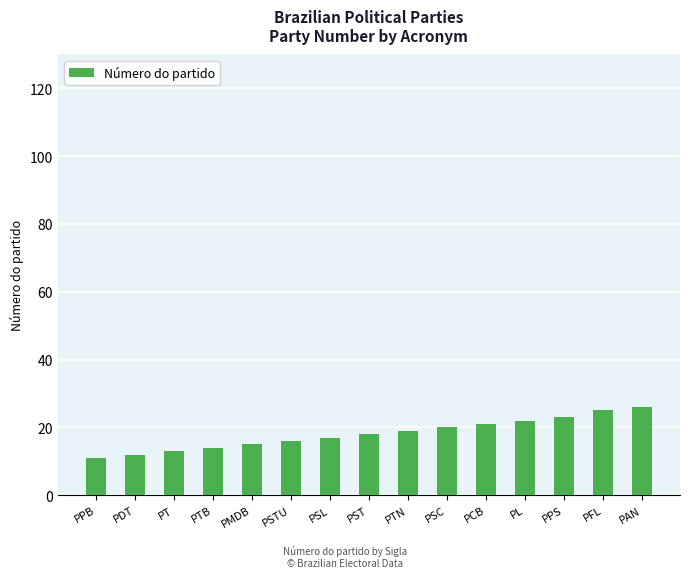

Reading left to right, transcribe all the data shown in this chart.

PPB=11	PDT=12	PT=13	PTB=14	PMDB=15	PSTU=16	PSL=17	PST=18	PTN=19	PSC=20	PCB=21	PL=22	PPS=23	PFL=25	PAN=26